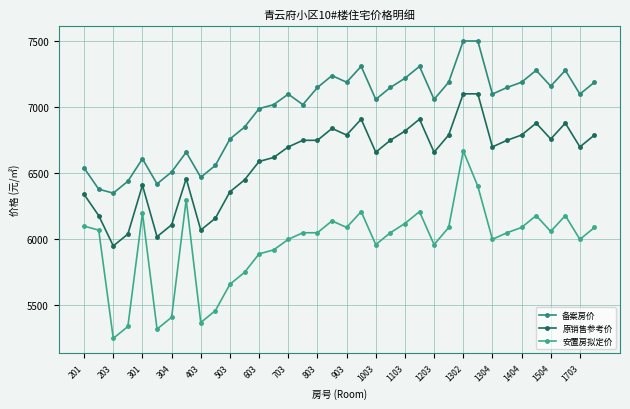

What is the minimum value for 备案房价?

6348